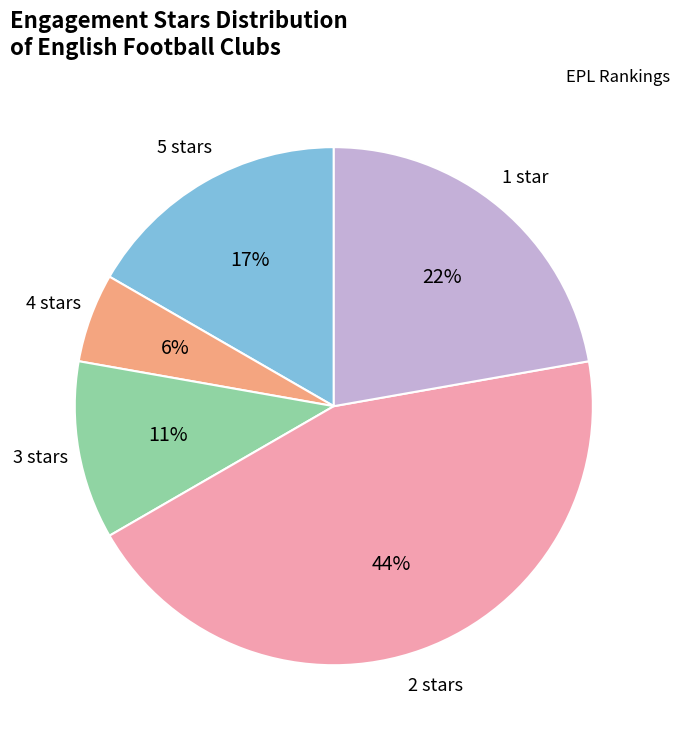

To the nearest percent, what is the average slice percentage?

20%